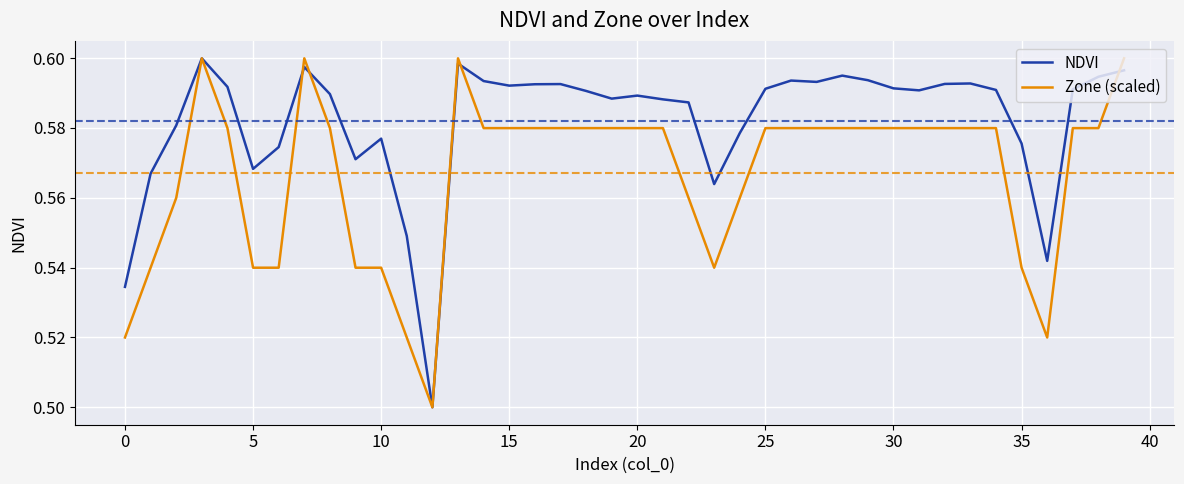

Does the chart display data point markers on the line(s)?

No